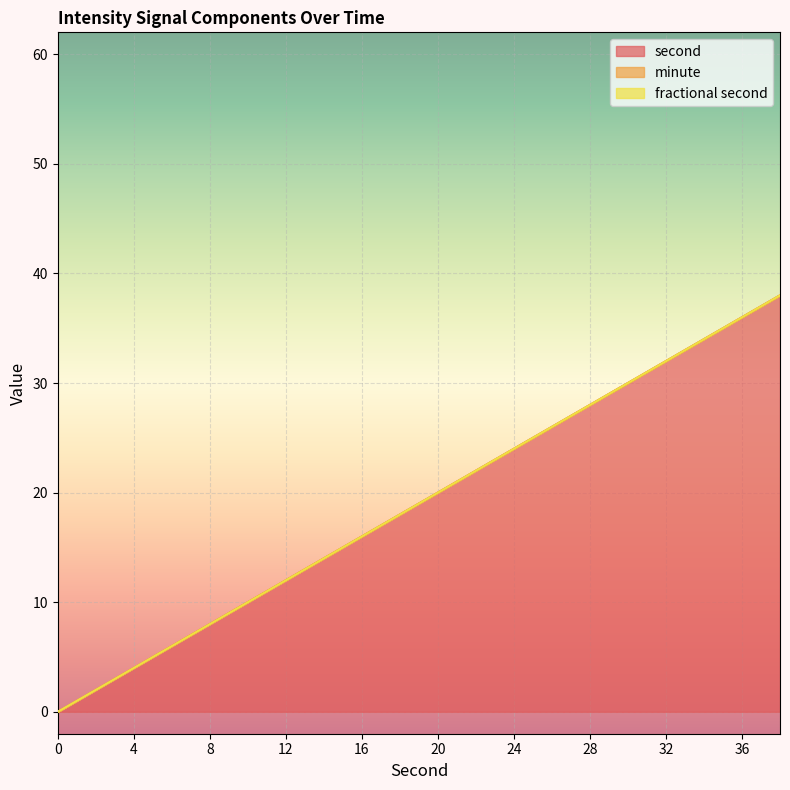

What are all the series names shown in the legend?

second, minute, fractional second